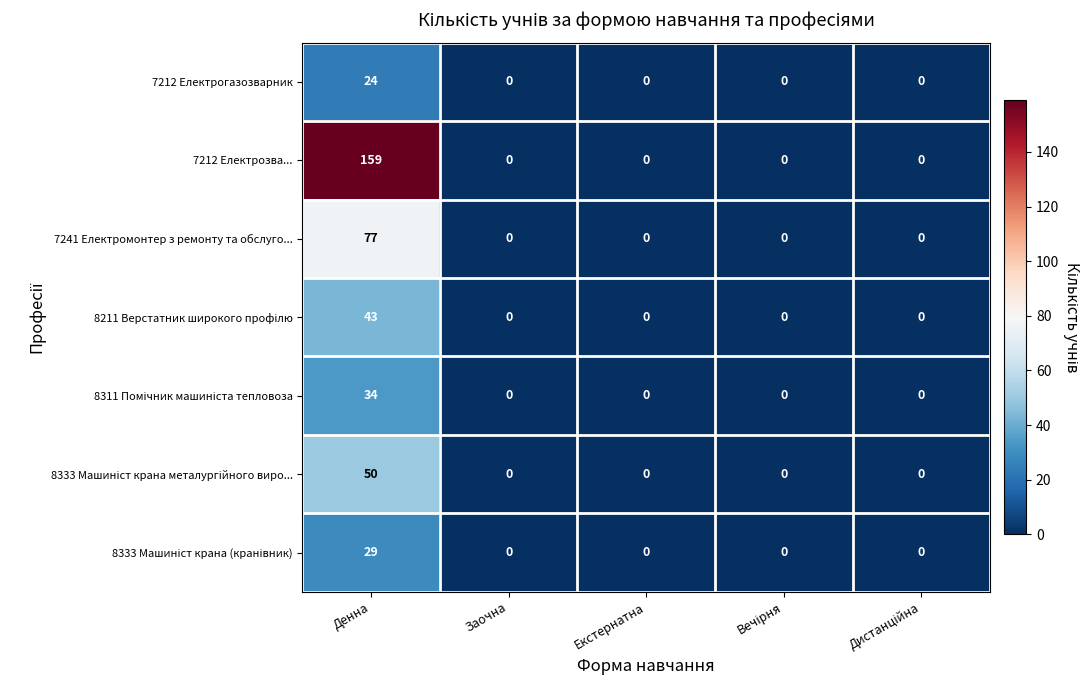

What is the spread (max minus min) of values at Денна?

135